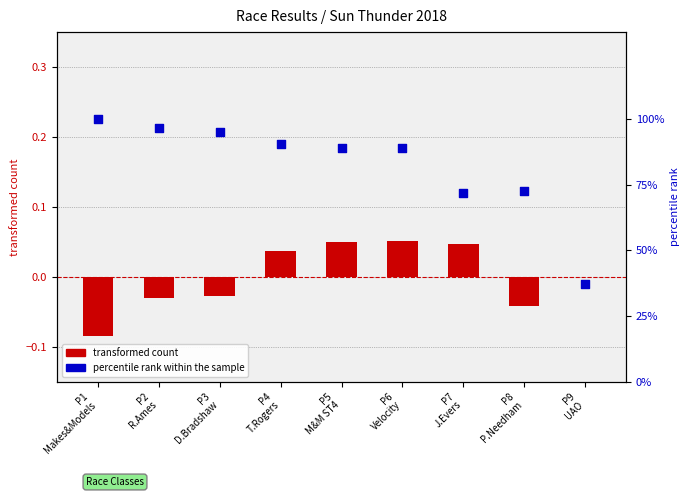

Is the value of transformed count at P4
T.Rogers greater than the value of percentile rank within the sample at P3
D.Bradshaw?

No